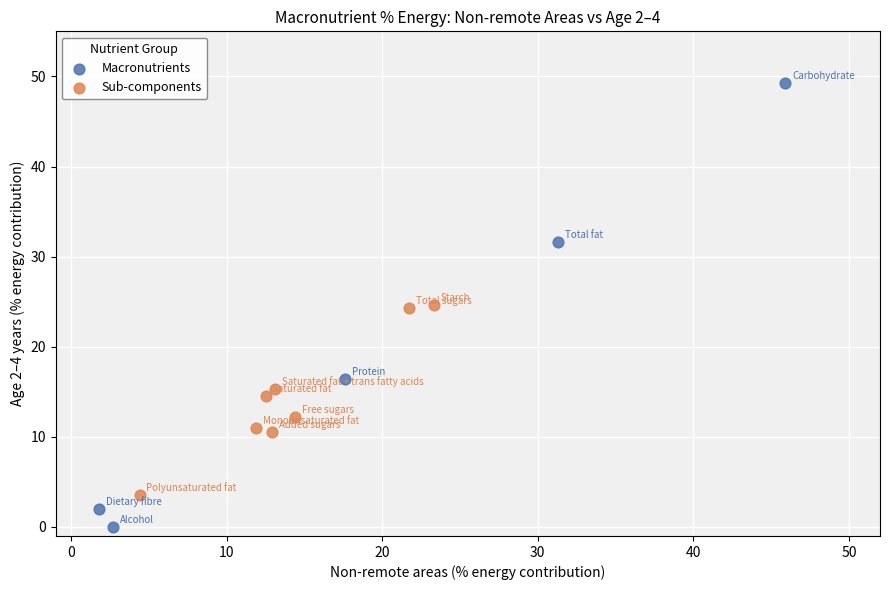

Which series has the largest Y range (max minus min)?

Macronutrients